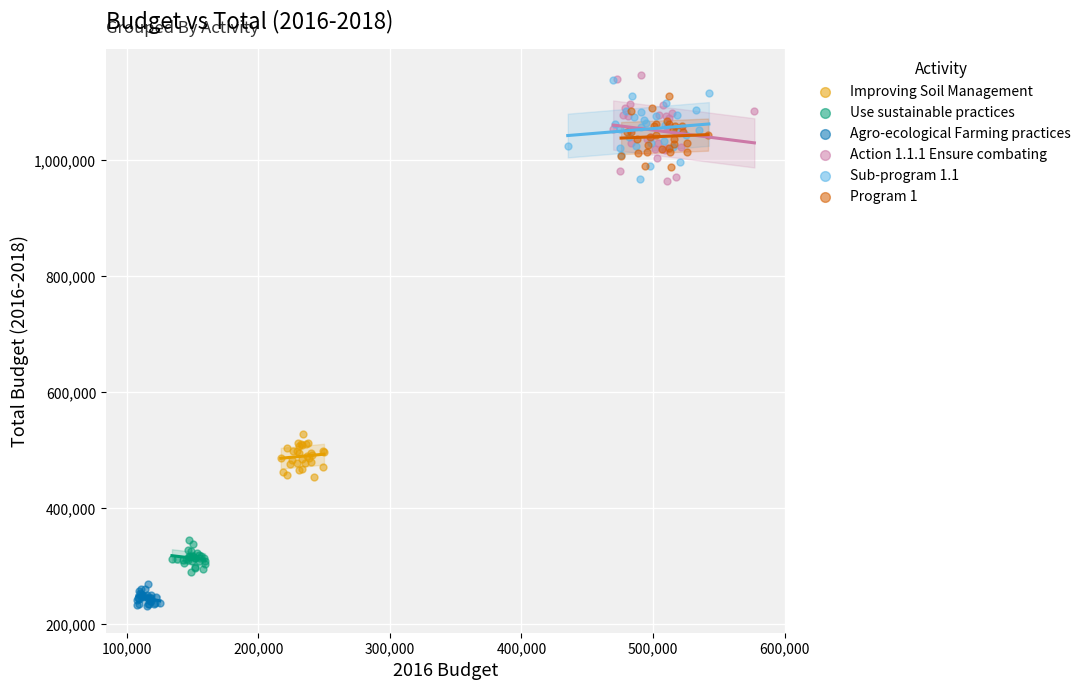

Which series reaches the minimum Y coordinate?

Agro-ecological Farming practices